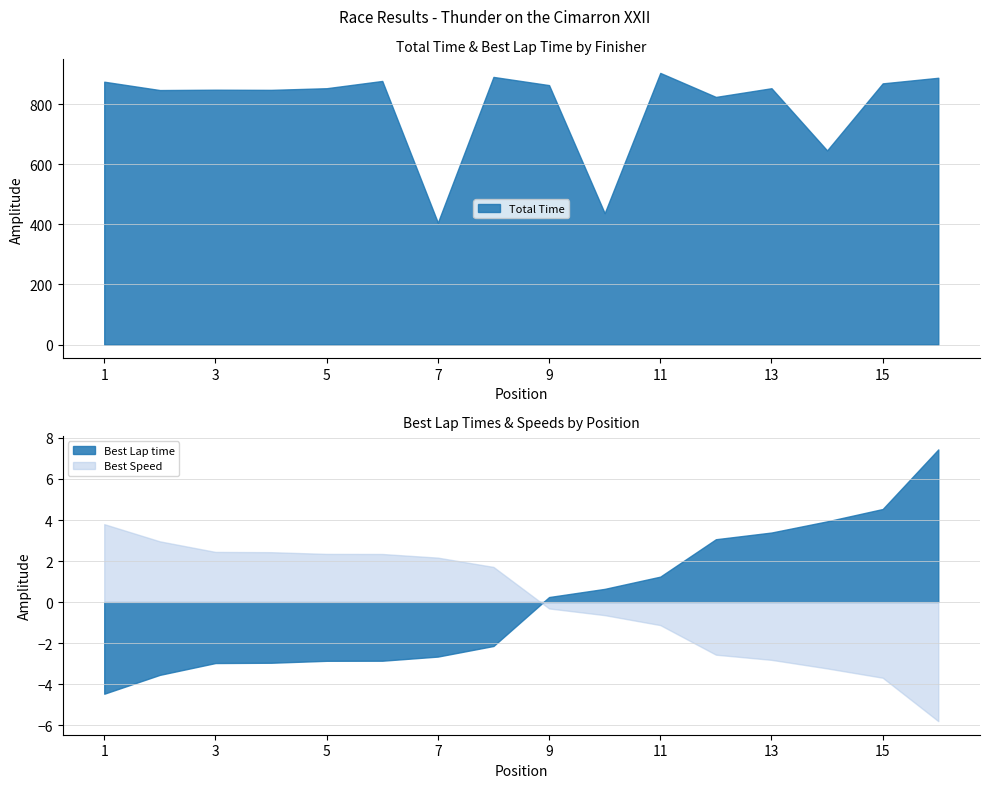

What is the highest value of the Total Time series?

903.4